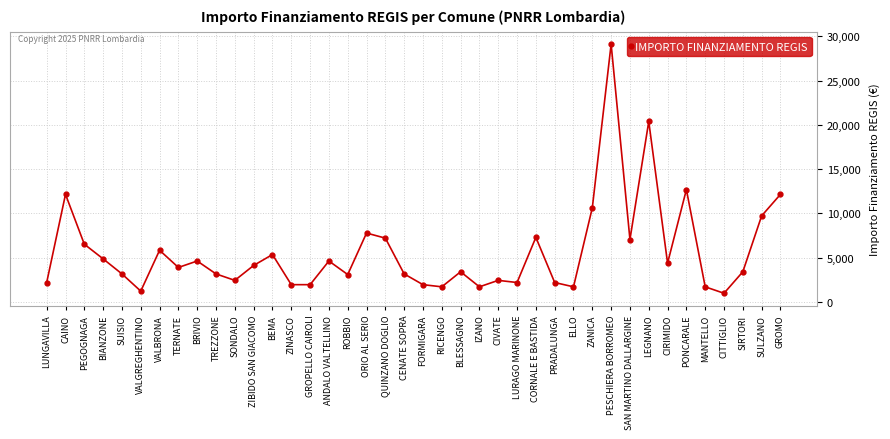

Read the value at CIRIMIDO.

4374